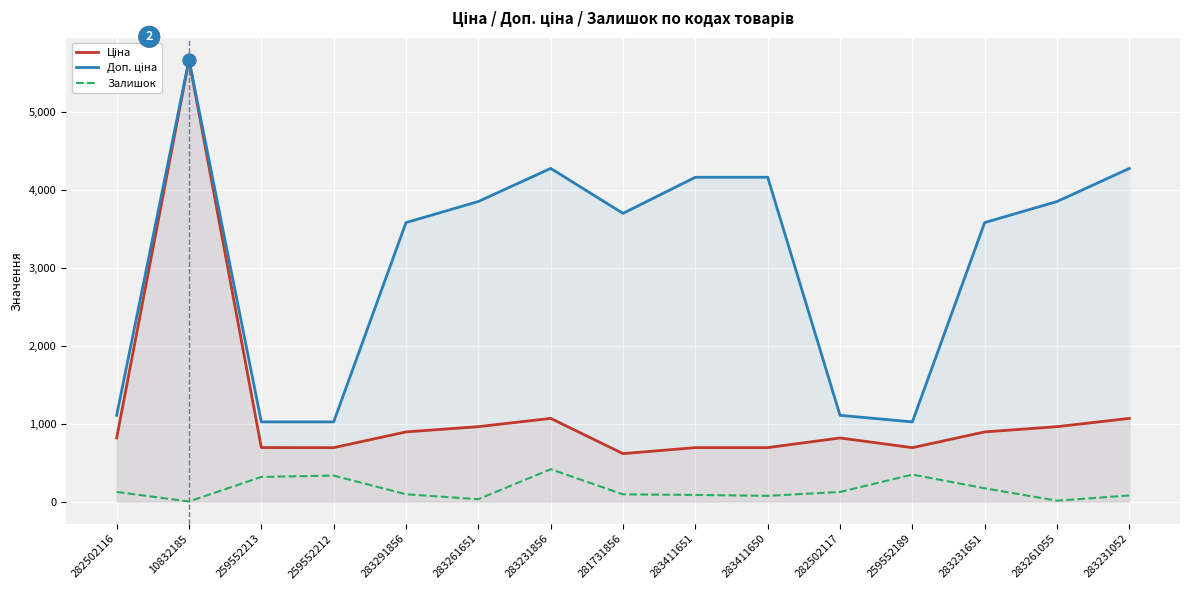

What are all the series names shown in the legend?

Ціна, Доп. ціна, Залишок